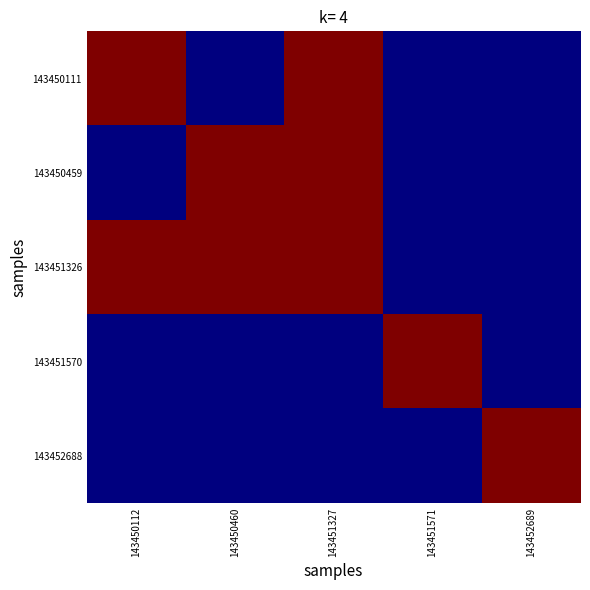

What is the total value across all series at 143452689?

1.0